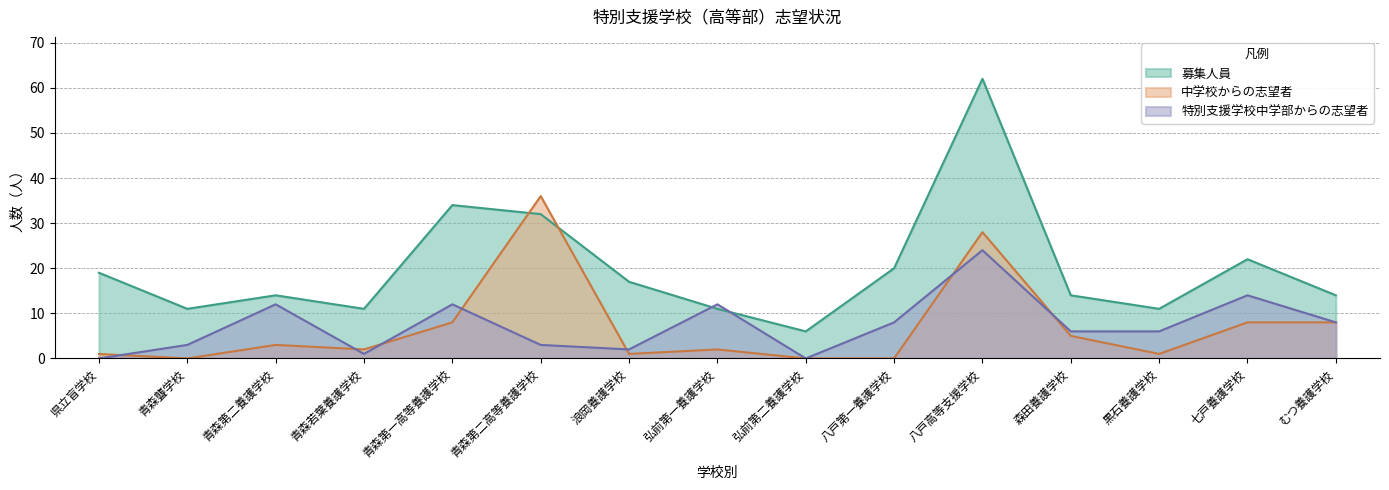

In 特別支援学校中学部からの志望者, how many points are higher than both neighbors (excluding endpoints)?

5